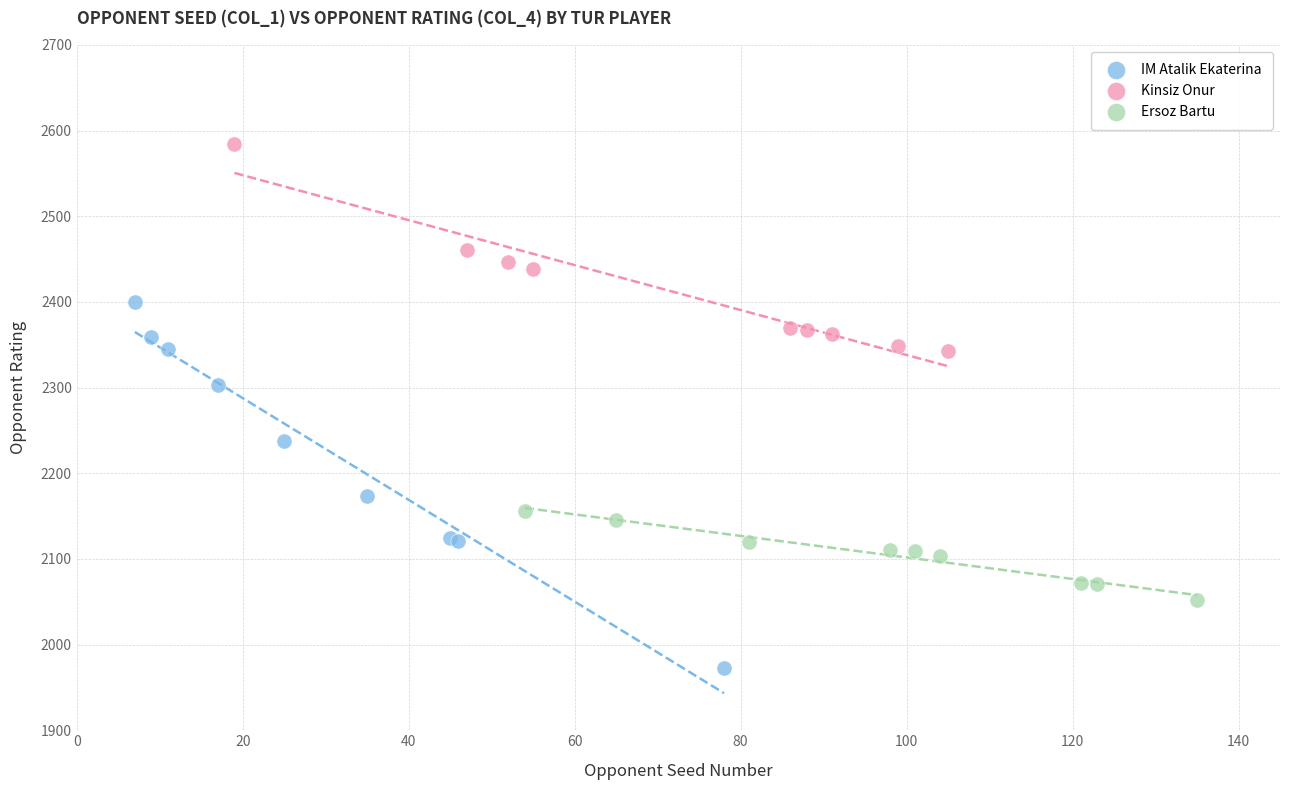

Which series has the largest Y range (max minus min)?

IM Atalik Ekaterina